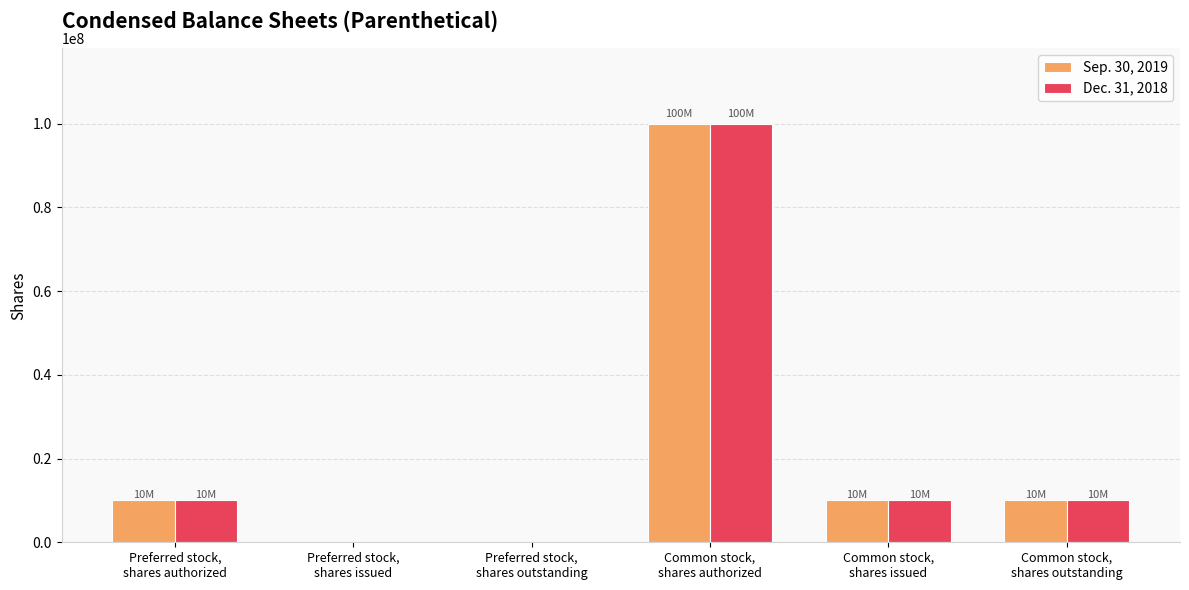

What is the maximum value shown in the chart?

100000000